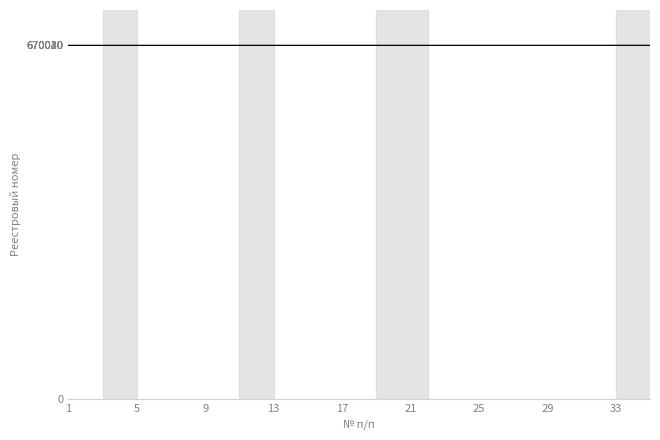

What is the minimum value shown in the chart?

670001